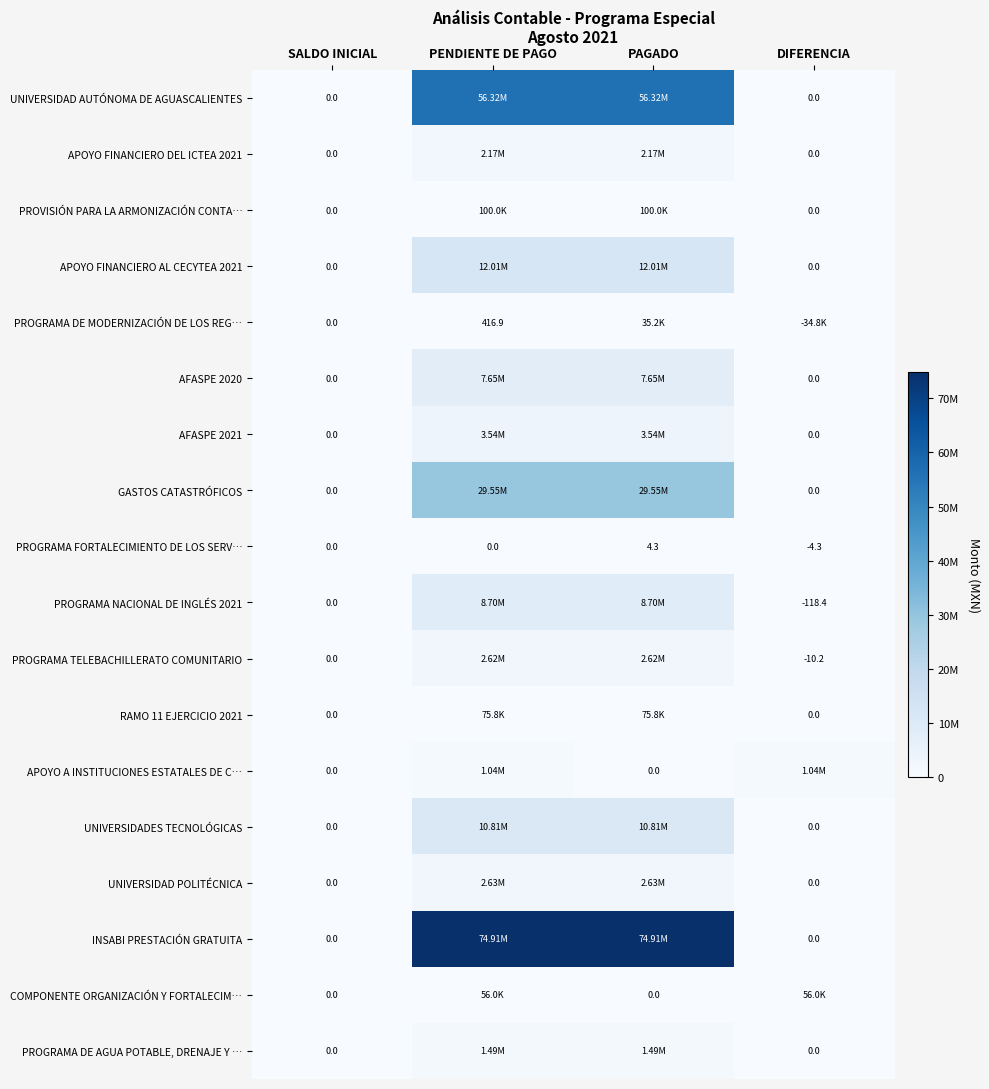

Is the value of APOYO FINANCIERO DEL ICTEA 2021 at DIFERENCIA greater than the value of PROGRAMA FORTALECIMIENTO DE LOS SERV… at PAGADO?

No